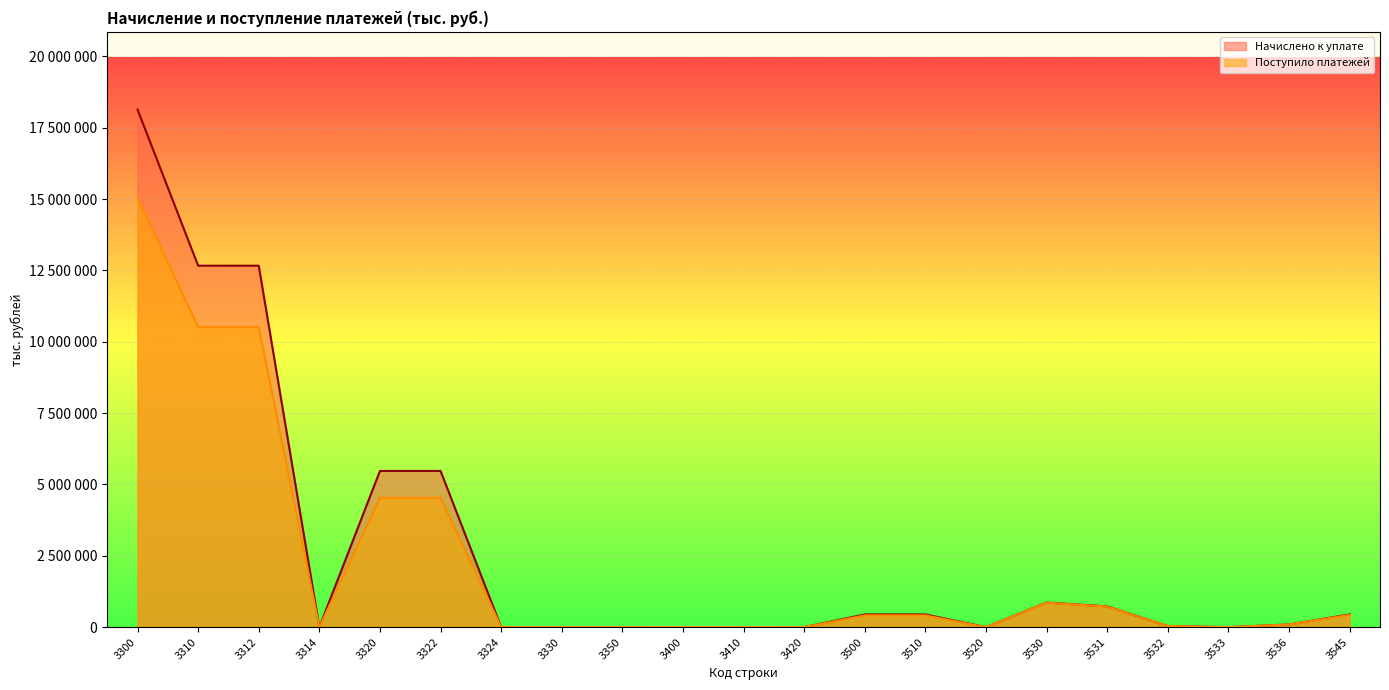

What is the average value of the Начислено к уплате series?

2736343